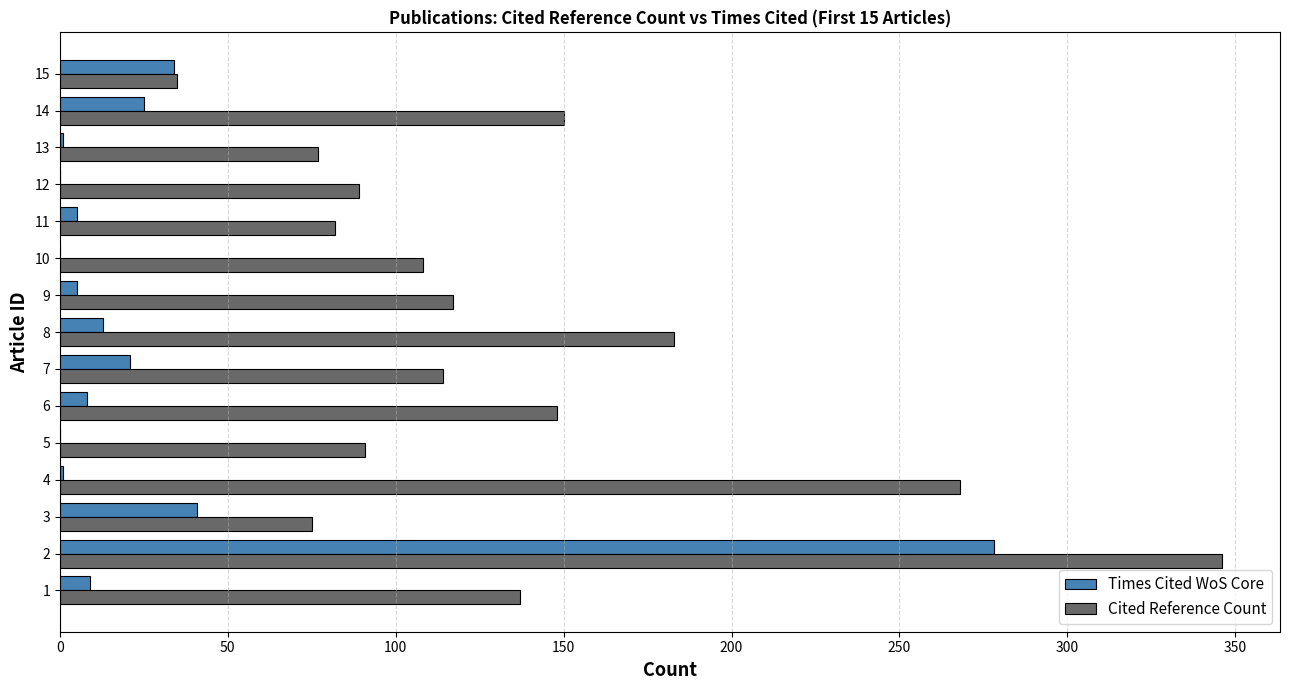

The value of Times Cited WoS Core at 5 is 94. True or false?

False